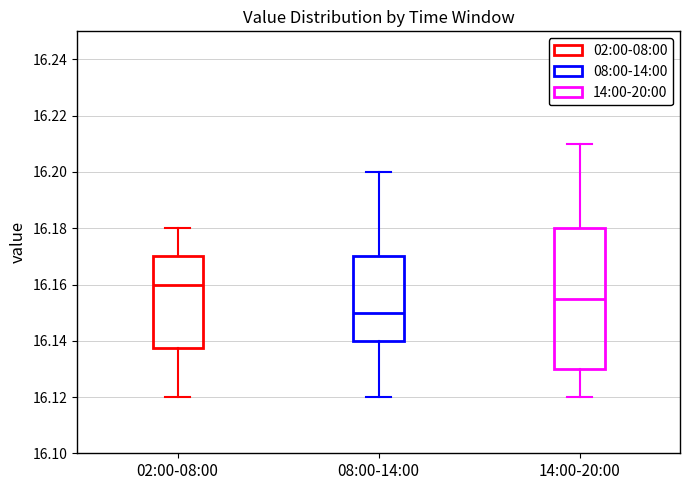

Reading left to right, read every box against the y-axis: the position of its median line, the range the box covers, and the ends of its whiskers. The values are not printed on the chart, so give them approximately, as read against the axis.

02:00-08:00: median 16.160, box 16.138 to 16.170, whiskers 16.120 to 16.180
08:00-14:00: median 16.150, box 16.140 to 16.170, whiskers 16.120 to 16.200
14:00-20:00: median 16.156, box 16.130 to 16.180, whiskers 16.120 to 16.210